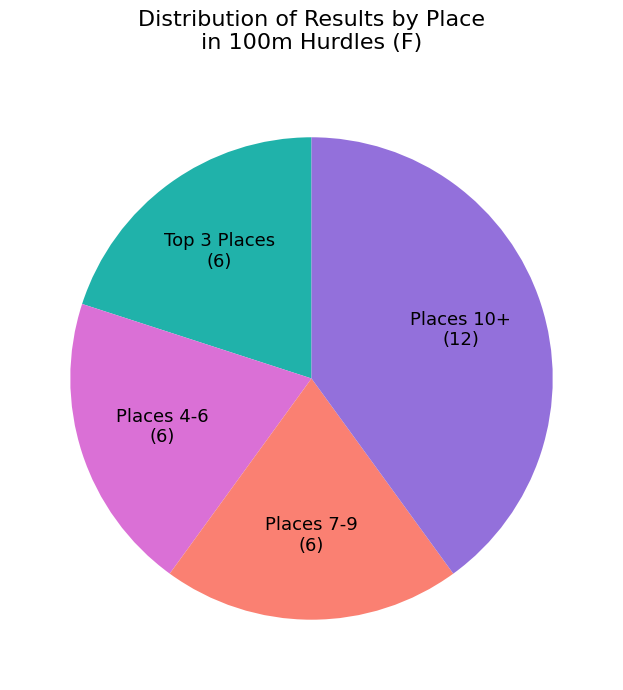

Is there a majority slice in this chart?

No